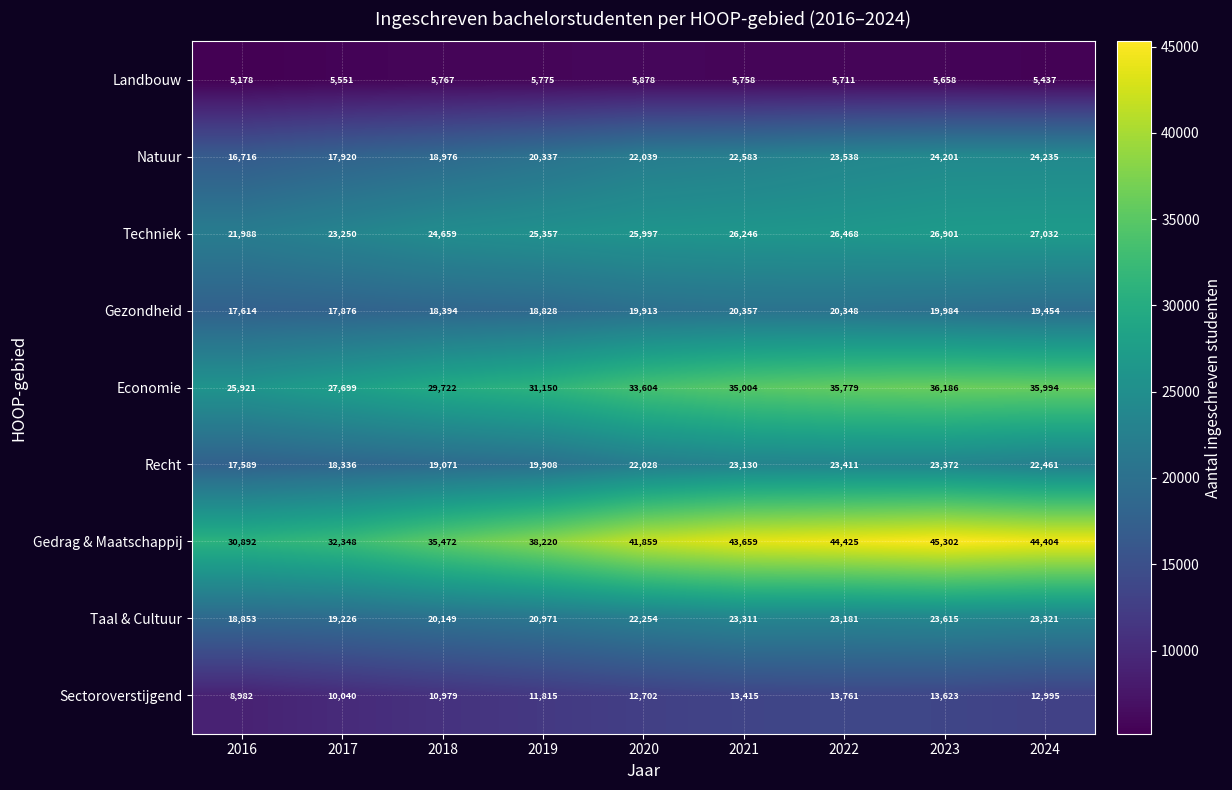

Which series changed the most between 2022 and 2024?

Recht